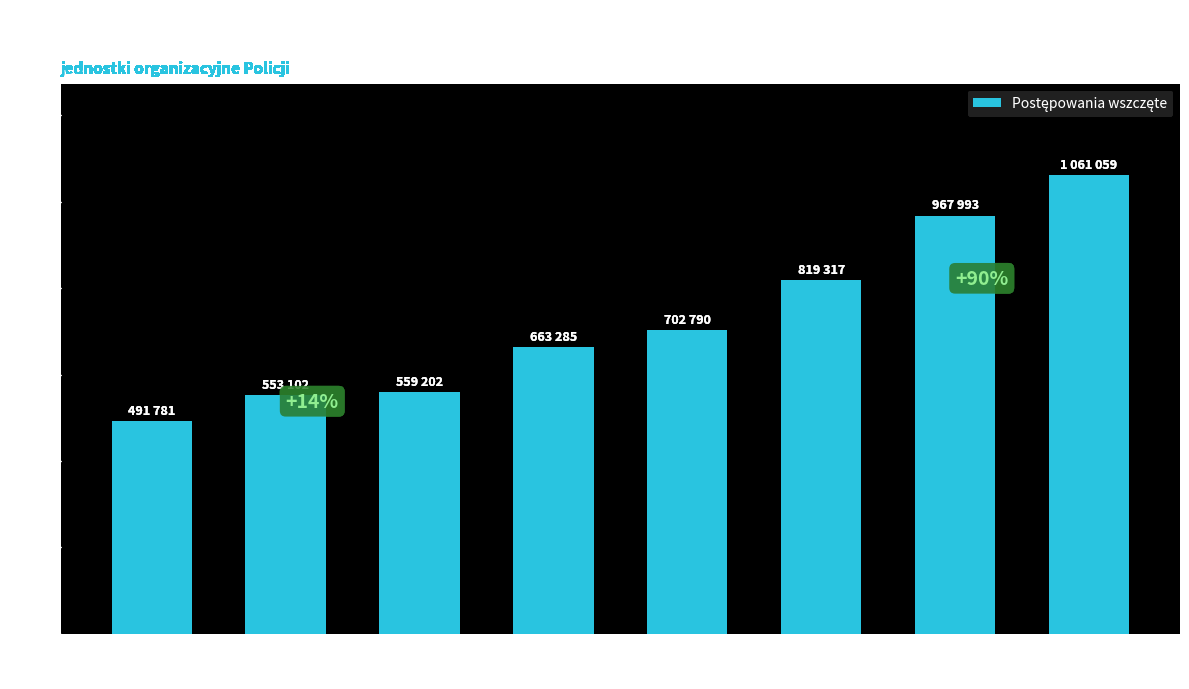

Reading left to right, list all the values displayed in this chart.

2021=491781	2018=553102	2015=559202	2012=663285	2009=702790	2006=819317	2003=967993	2000=1061059